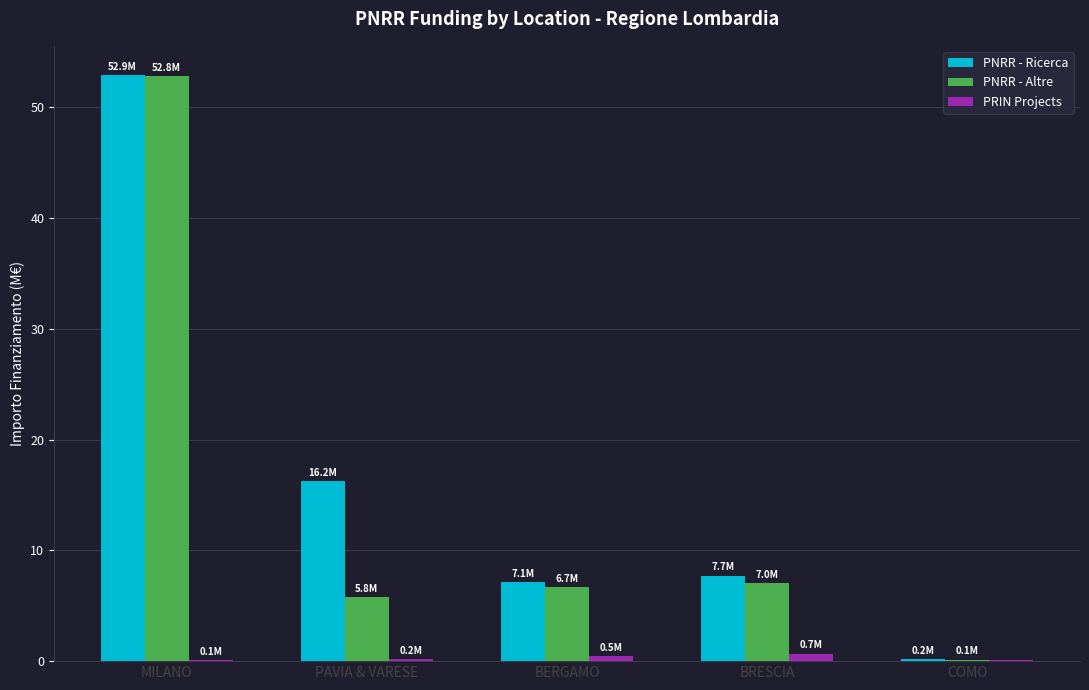

Between MILANO and COMO, which series saw the biggest shift?

PNRR - Ricerca